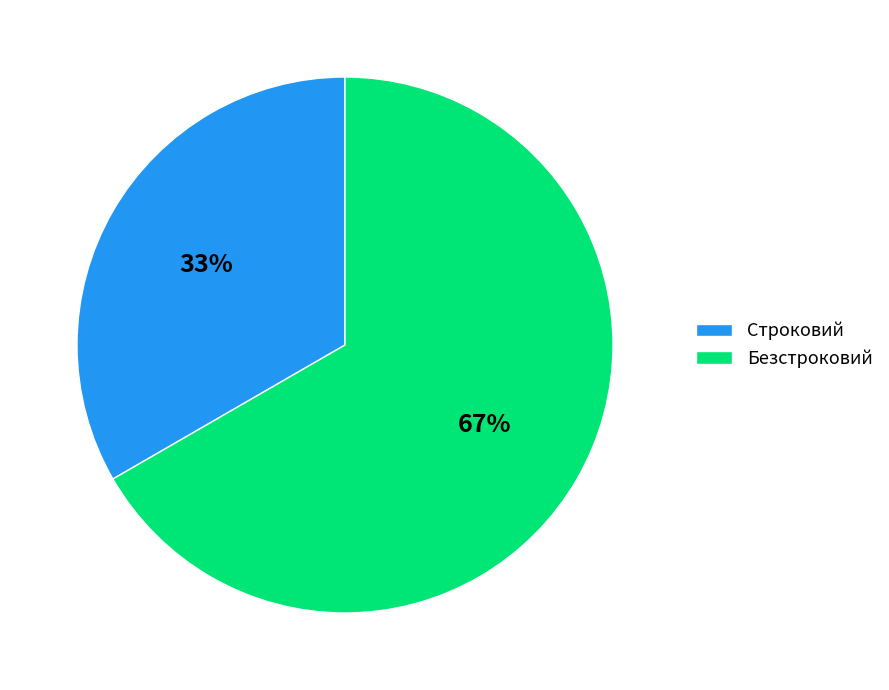

To the nearest percent, what is the average slice percentage?

50%